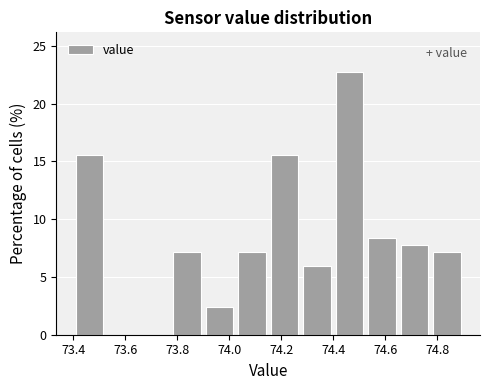

Reading left to right, list every bar in this chart as the range it spans on the x-axis followed by its height. Neither the bar edges nor the heights are printed on the chart, so give them approximately, as read against the axes.

73.400 to 73.525: 15.5
73.525 to 73.650: 0
73.650 to 73.775: 0
73.775 to 73.900: 7.0
73.900 to 74.025: 2.5
74.025 to 74.150: 7.0
74.150 to 74.275: 15.5
74.275 to 74.400: 6.0
74.400 to 74.525: 23.0
74.525 to 74.650: 8.5
74.650 to 74.775: 8.0
74.775 to 74.900: 7.0